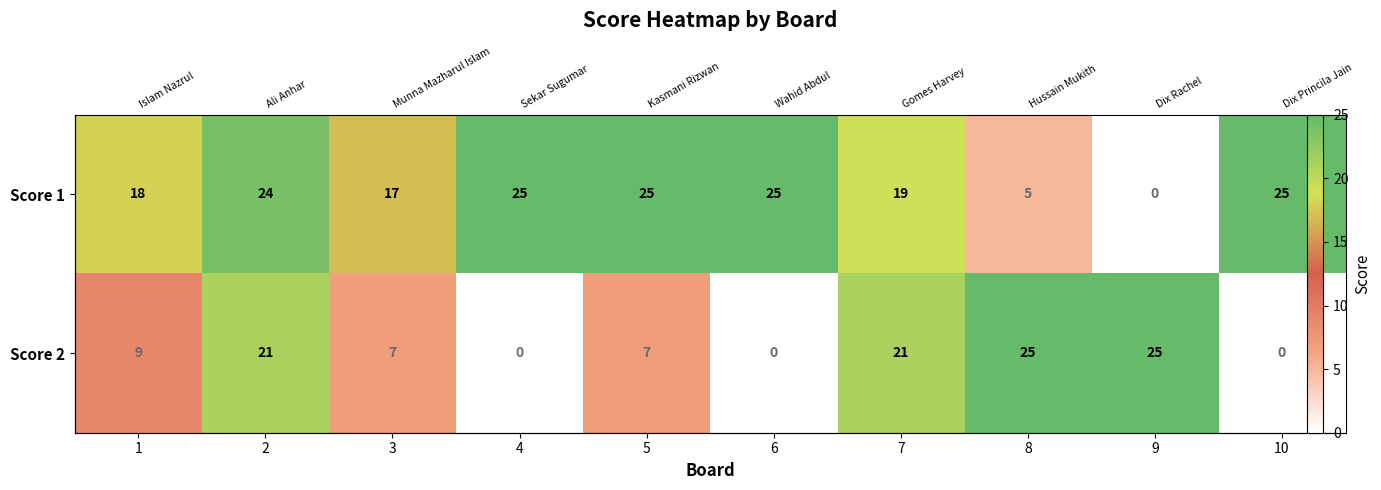

Which has a higher value, 10 or 8?

10